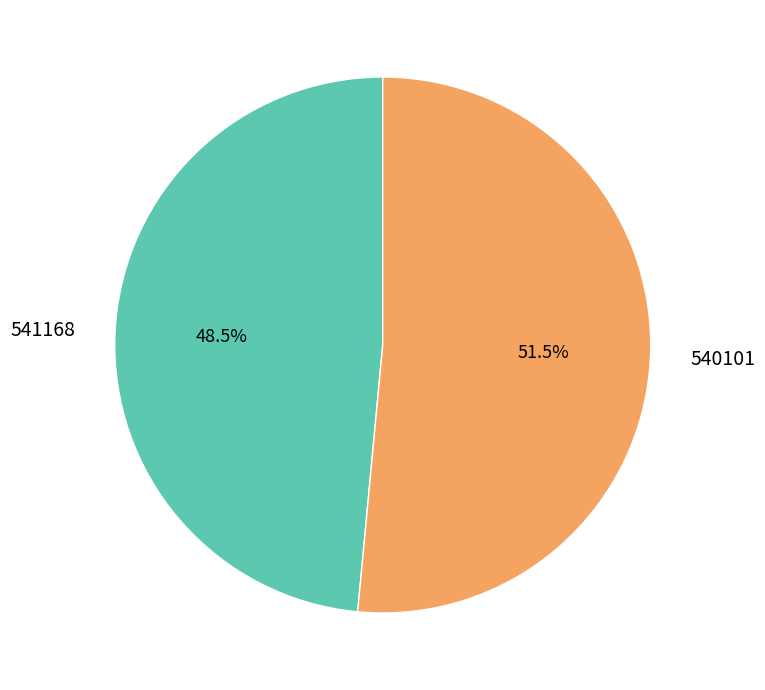

Approximately how many times larger is the value at 540101 compared to 541168?

1.1